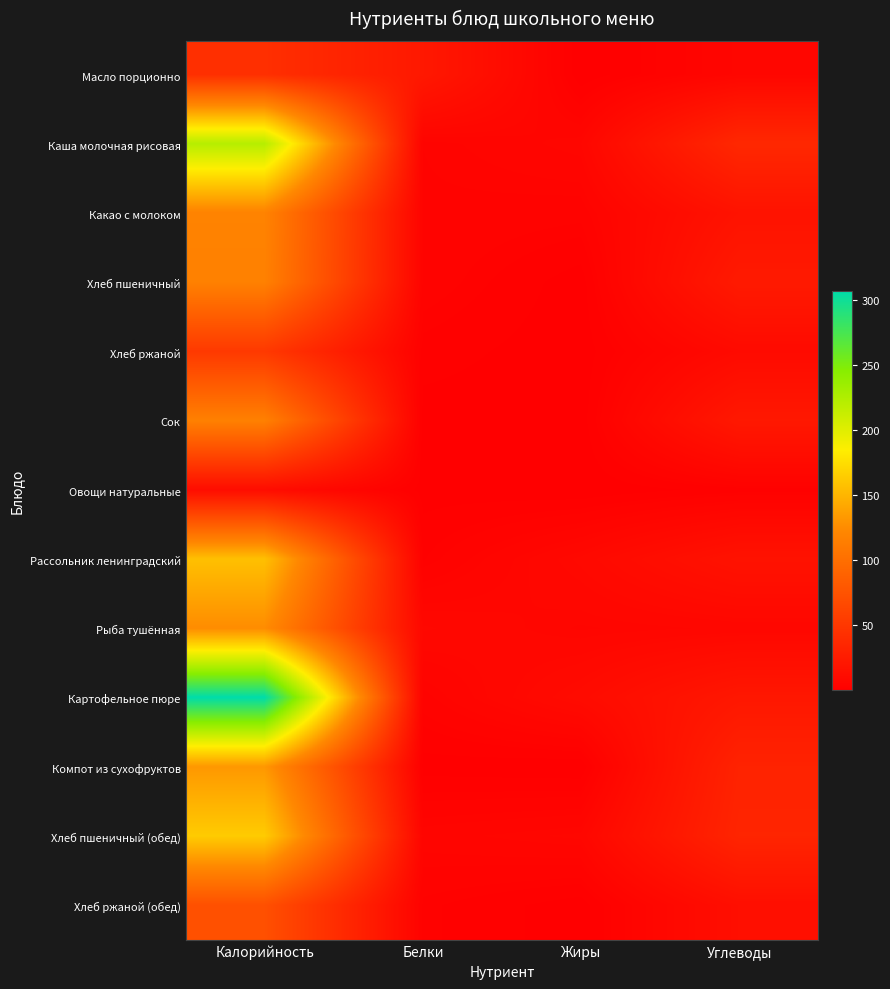

At how many categories does at least one series exceed 303?

1